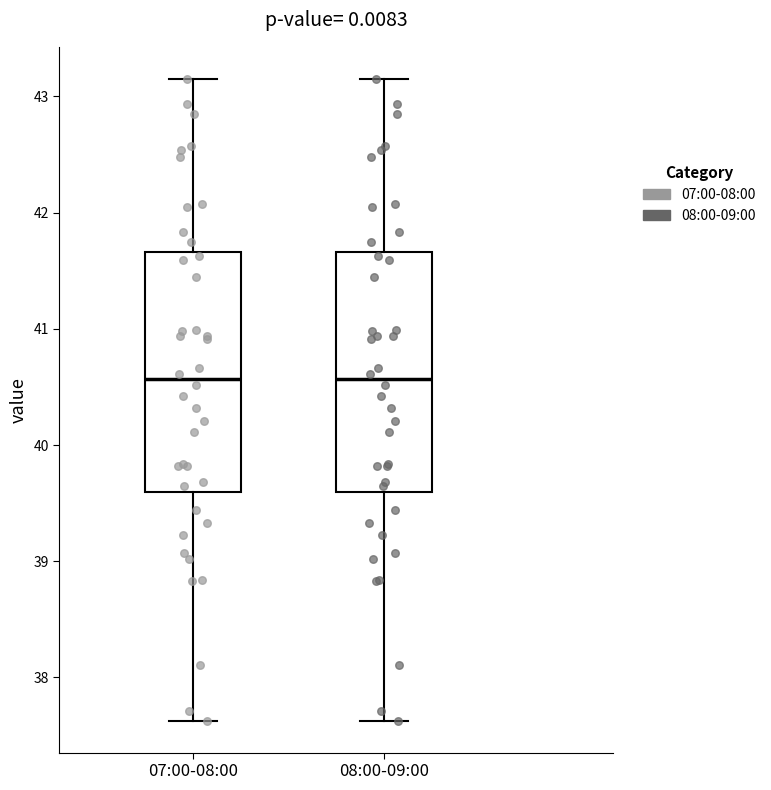

Reading left to right, transcribe this box plot: for each box, give where its median line is, the range the box spans, and where its two whiskers end, as read against the y-axis. The values are not printed on the chart, so give them approximately, as read against the axis.

07:00-08:00: median 40.6, box 39.6 to 41.7, whiskers 37.6 to 43.2
08:00-09:00: median 40.6, box 39.6 to 41.7, whiskers 37.6 to 43.2